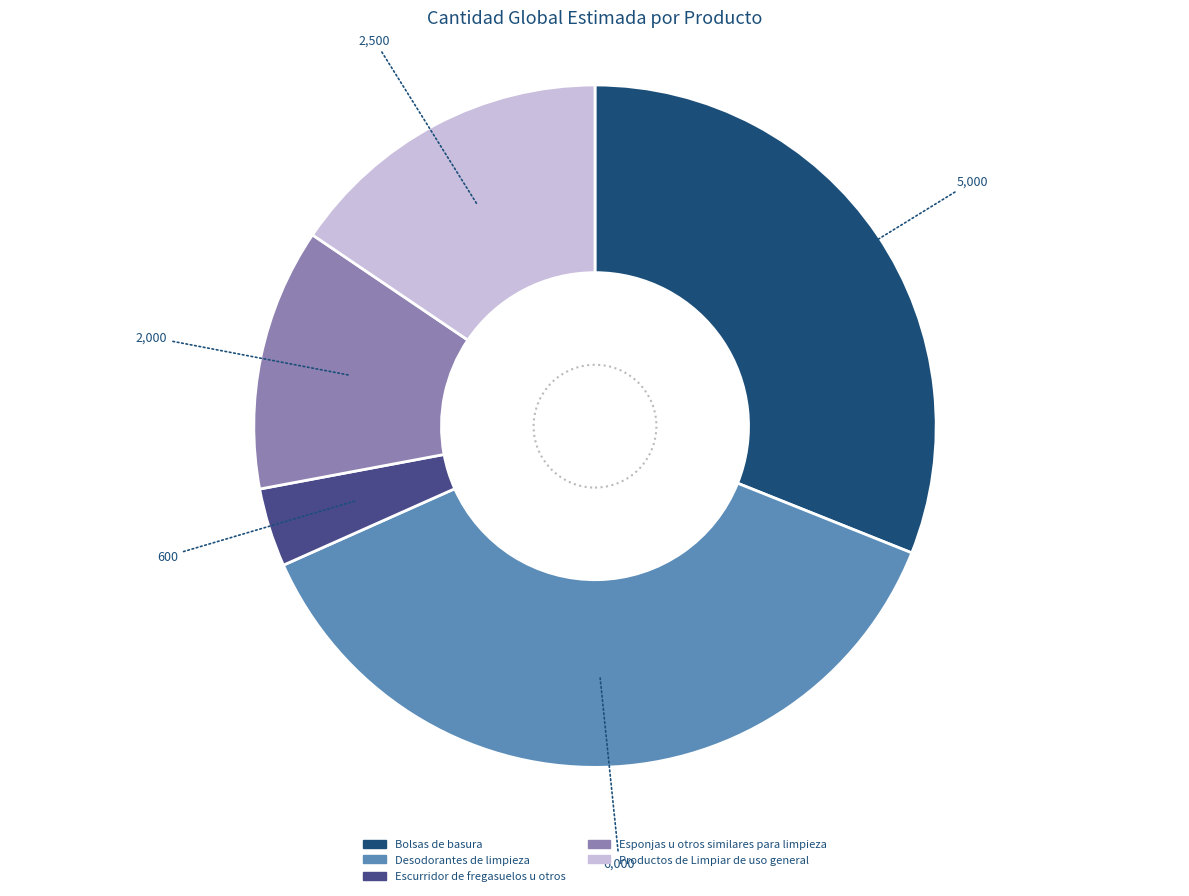

The Bolsas de basura slice represents 31% of the pie. True or false?

True